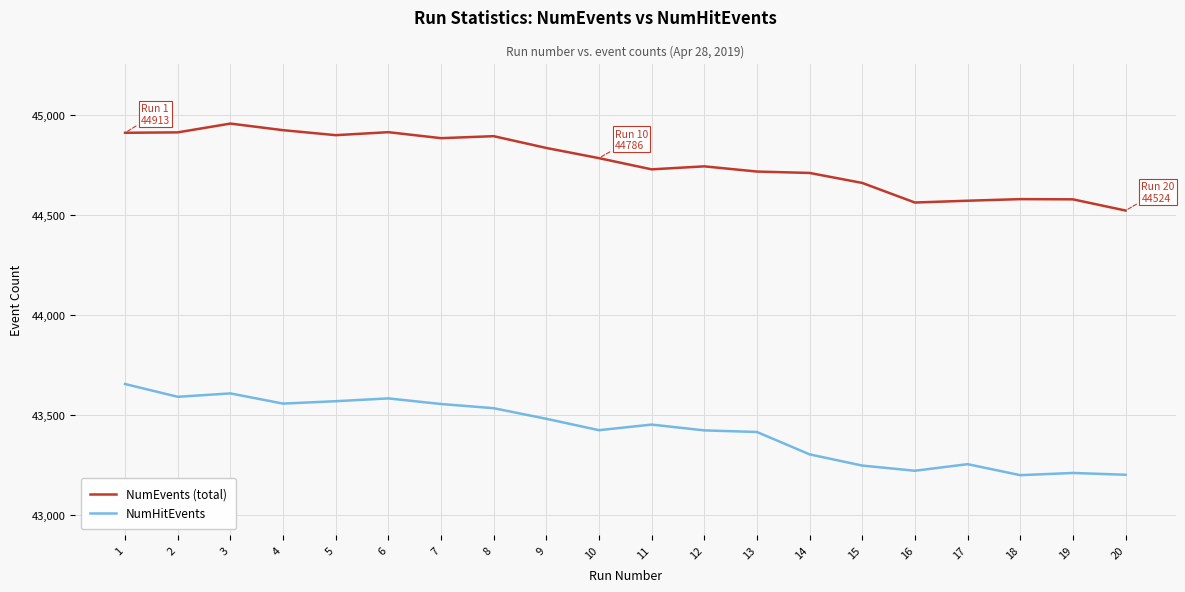

What is the greatest value displayed?

44959